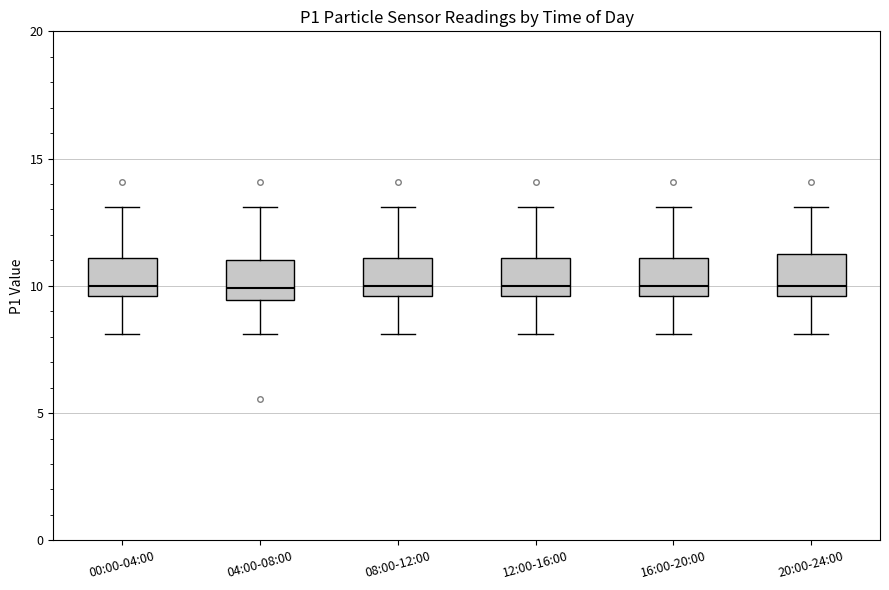

Reading left to right, read every box against the y-axis: the position of its median line, the range the box covers, and the ends of its whiskers. The values are not printed on the chart, so give them approximately, as read against the axis.

00:00-04:00: median 10.0, box 9.5 to 11.0, whiskers 8.0 to 13.0
04:00-08:00: median 10.0, box 9.5 to 11.0, whiskers 8.0 to 13.0
08:00-12:00: median 10.0, box 9.5 to 11.0, whiskers 8.0 to 13.0
12:00-16:00: median 10.0, box 9.5 to 11.0, whiskers 8.0 to 13.0
16:00-20:00: median 10.0, box 9.5 to 11.0, whiskers 8.0 to 13.0
20:00-24:00: median 10.0, box 9.5 to 11.5, whiskers 8.0 to 13.0